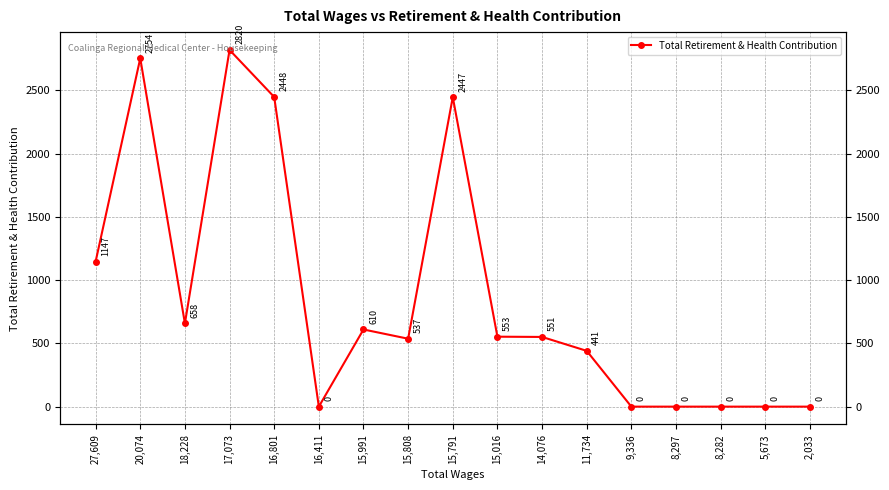

Rank the categories by value from highest to lowest.

17,073, 20,074, 16,801, 15,791, 27,609, 18,228, 15,991, 15,016, 14,076, 15,808, 11,734, 16,411, 9,336, 8,297, 8,282, 5,673, 2,033